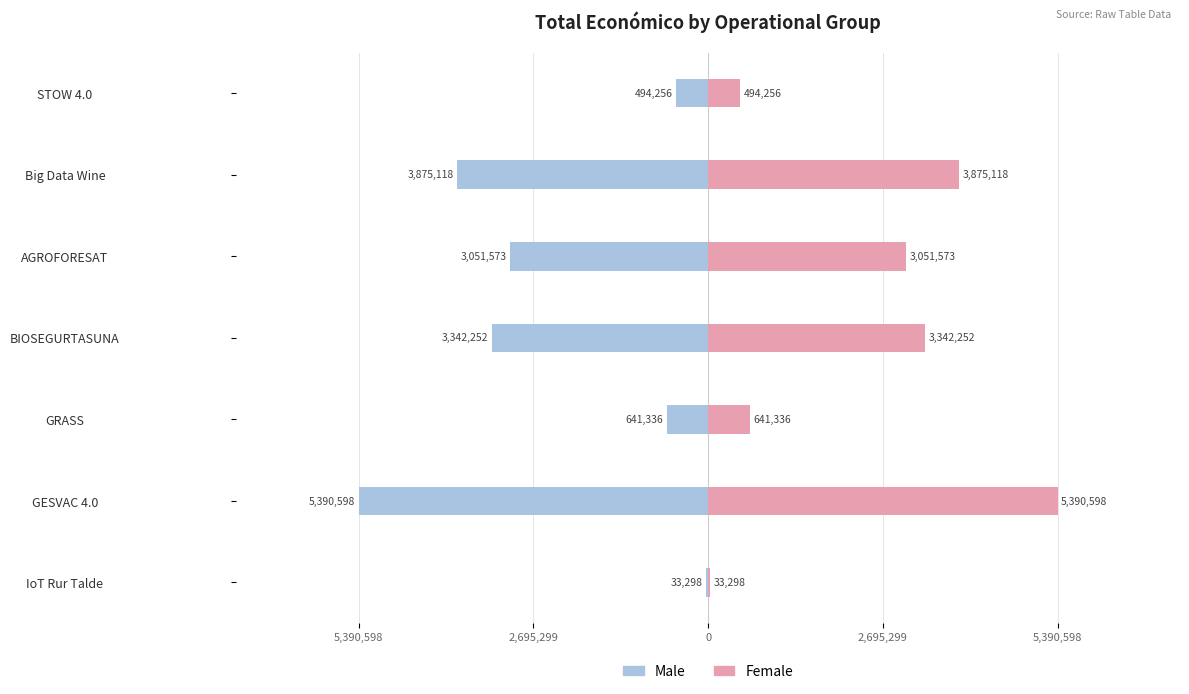

Rank the series by their maximum value, from highest to lowest.

Female, Male